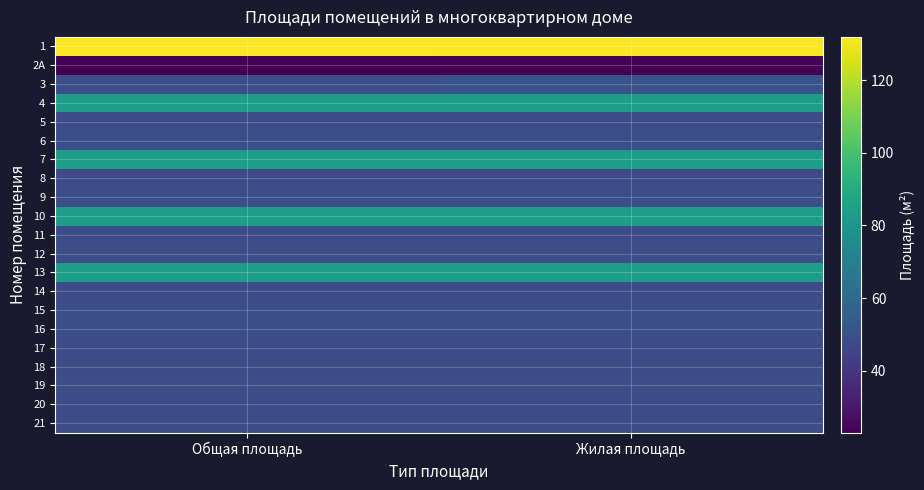

At how many categories does at least one series exceed 34?

2